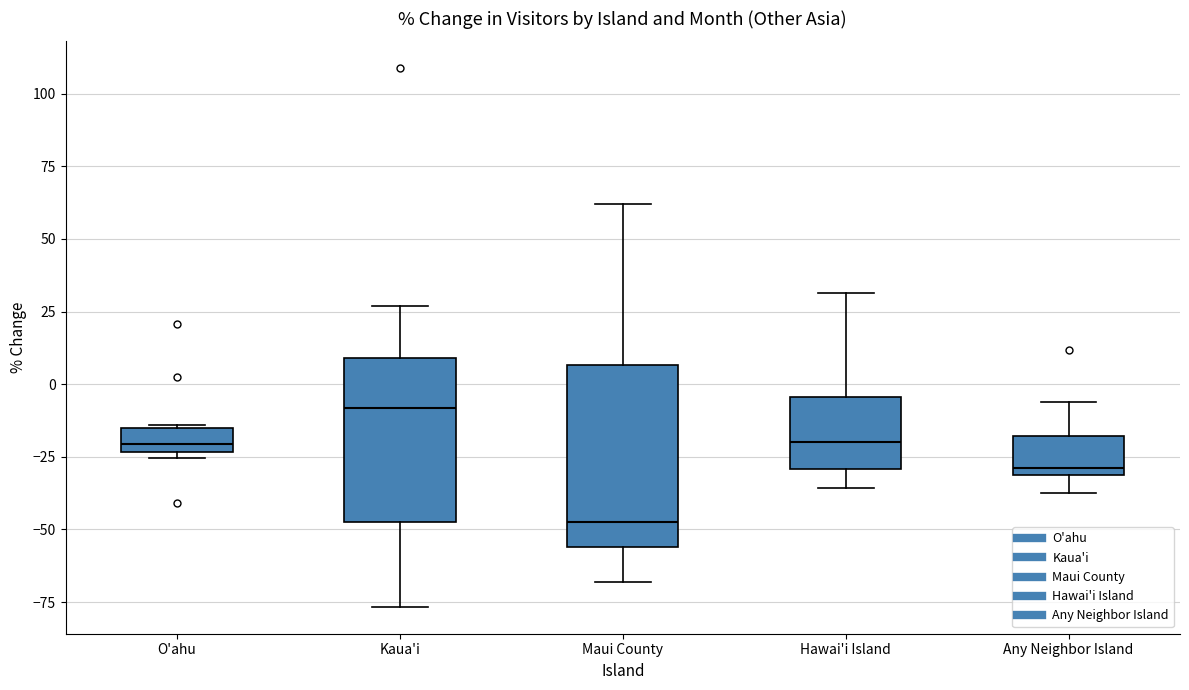

Which box's median line is the lowest?

Maui County